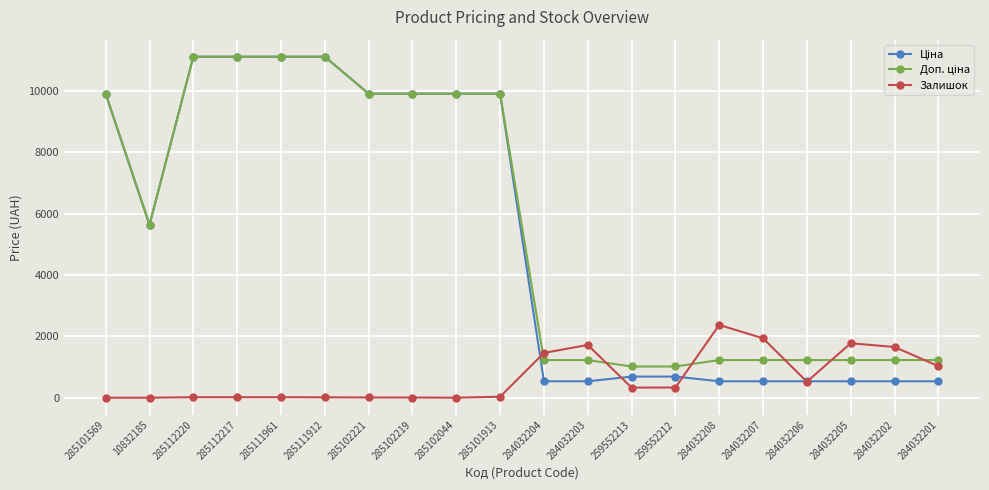

At which label does Залишок reach its peak?

284032208